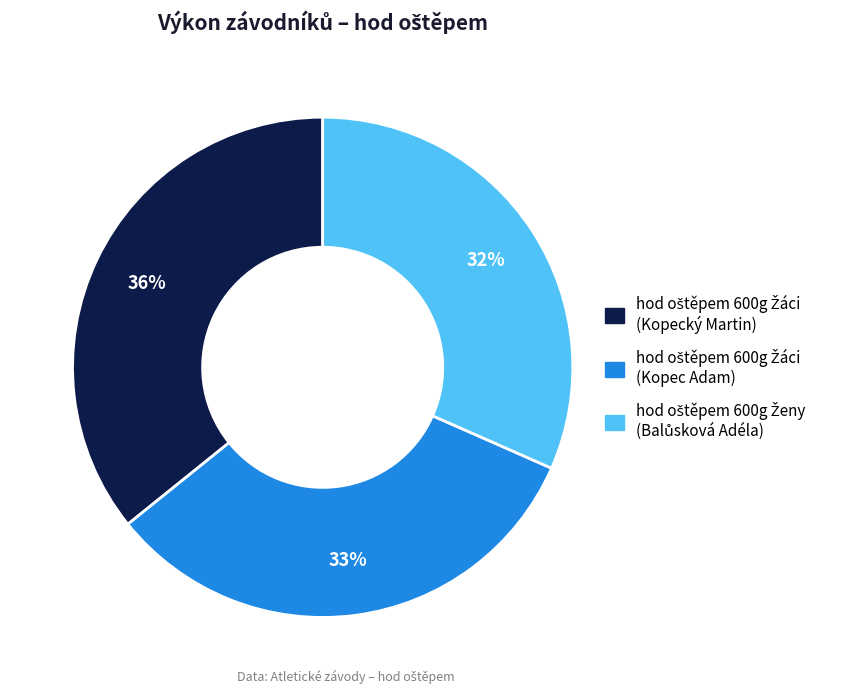

To the nearest percent, what is the difference between the largest and smallest slice percentages?

4%